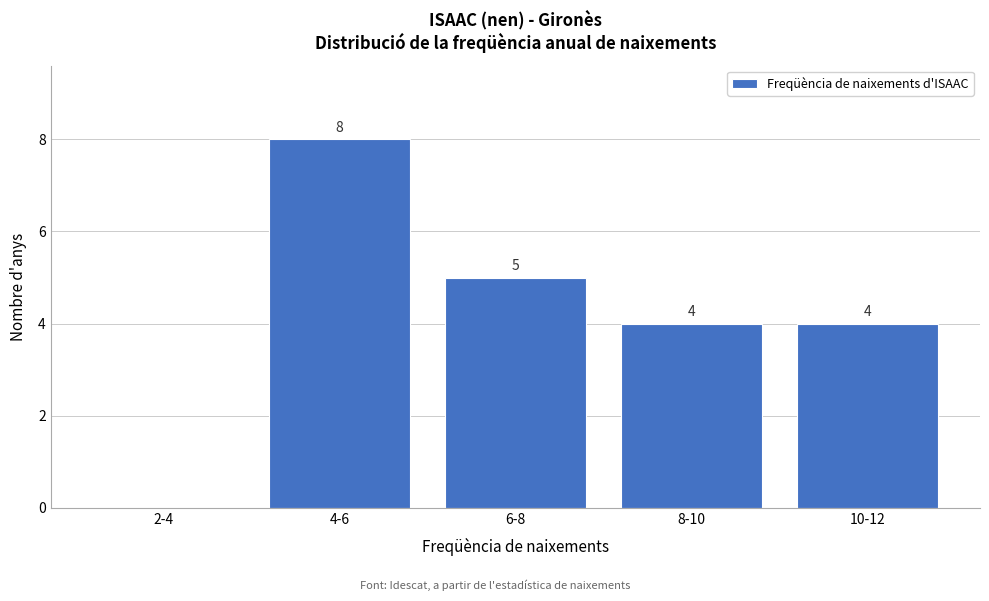

Reading left to right, list all the values displayed in this chart.

2-4=0	4-6=8	6-8=5	8-10=4	10-12=4